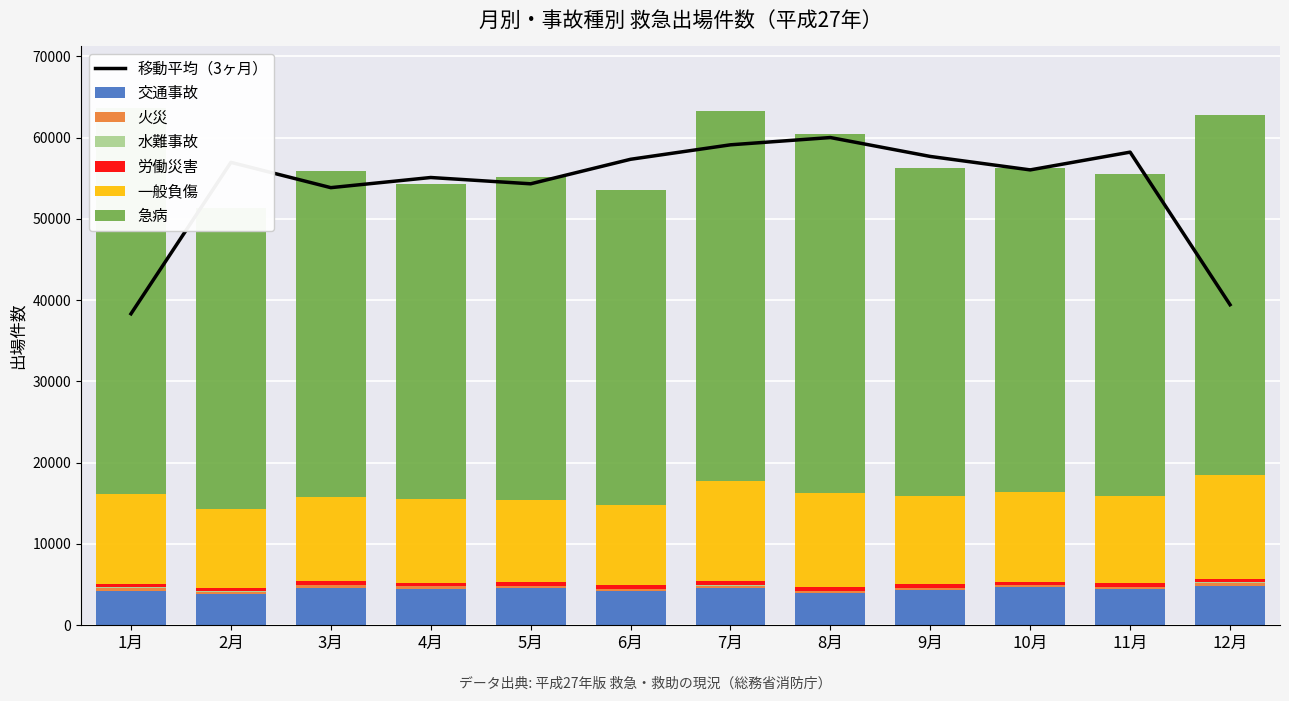

The 急病 series shows 20861 at 2月. True or false?

False